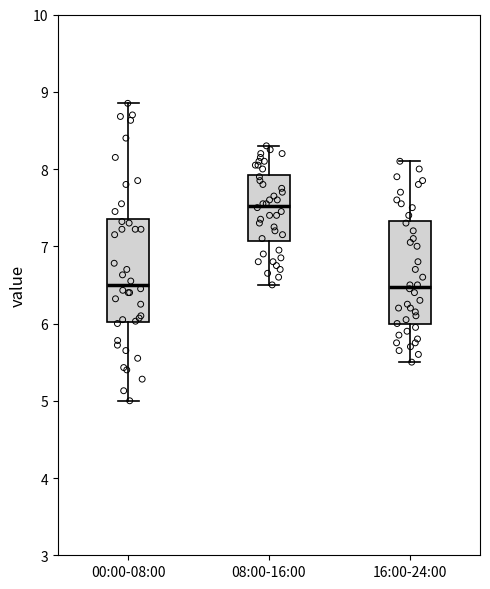

Reading left to right, read every box against the y-axis: the position of its median line, the range the box covers, and the ends of its whiskers. The values are not printed on the chart, so give them approximately, as read against the axis.

00:00-08:00: median 6.5, box 6.0 to 7.4, whiskers 5.0 to 8.9
08:00-16:00: median 7.5, box 7.1 to 7.9, whiskers 6.5 to 8.3
16:00-24:00: median 6.5, box 6.0 to 7.3, whiskers 5.5 to 8.1